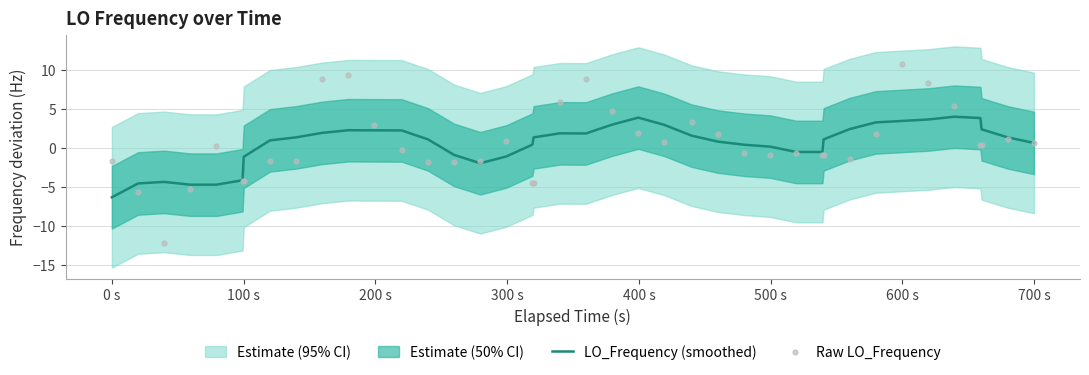

At how many categories does at least one series exceed -3?

36